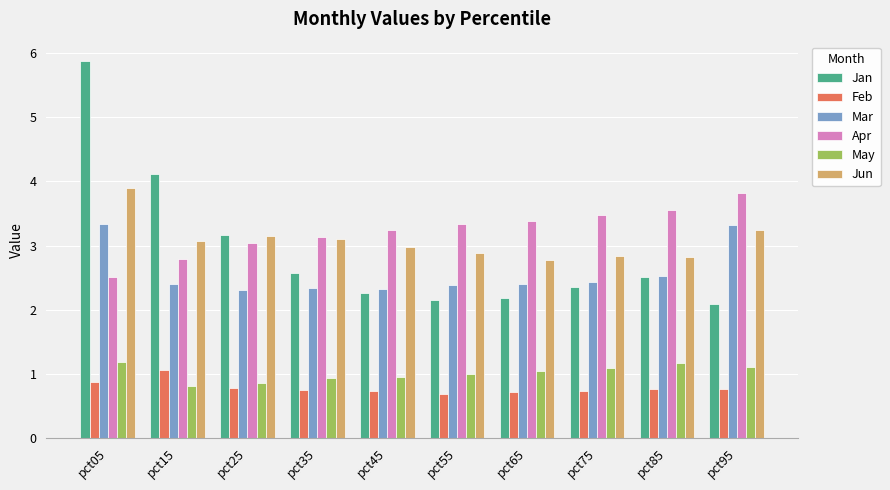

Which series has the largest range (max minus min)?

Jan